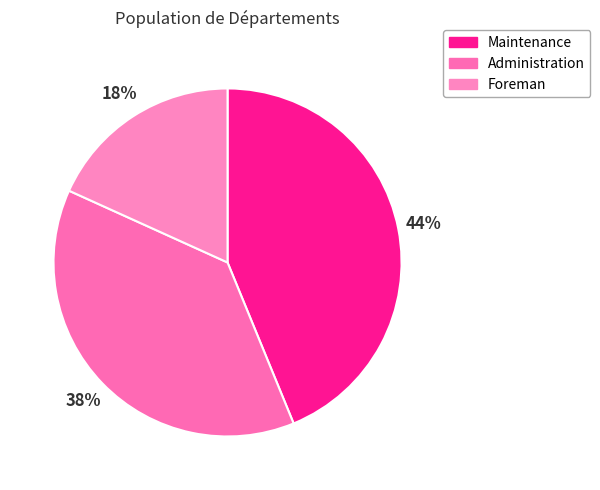

Count the number of slices in the pie.

3